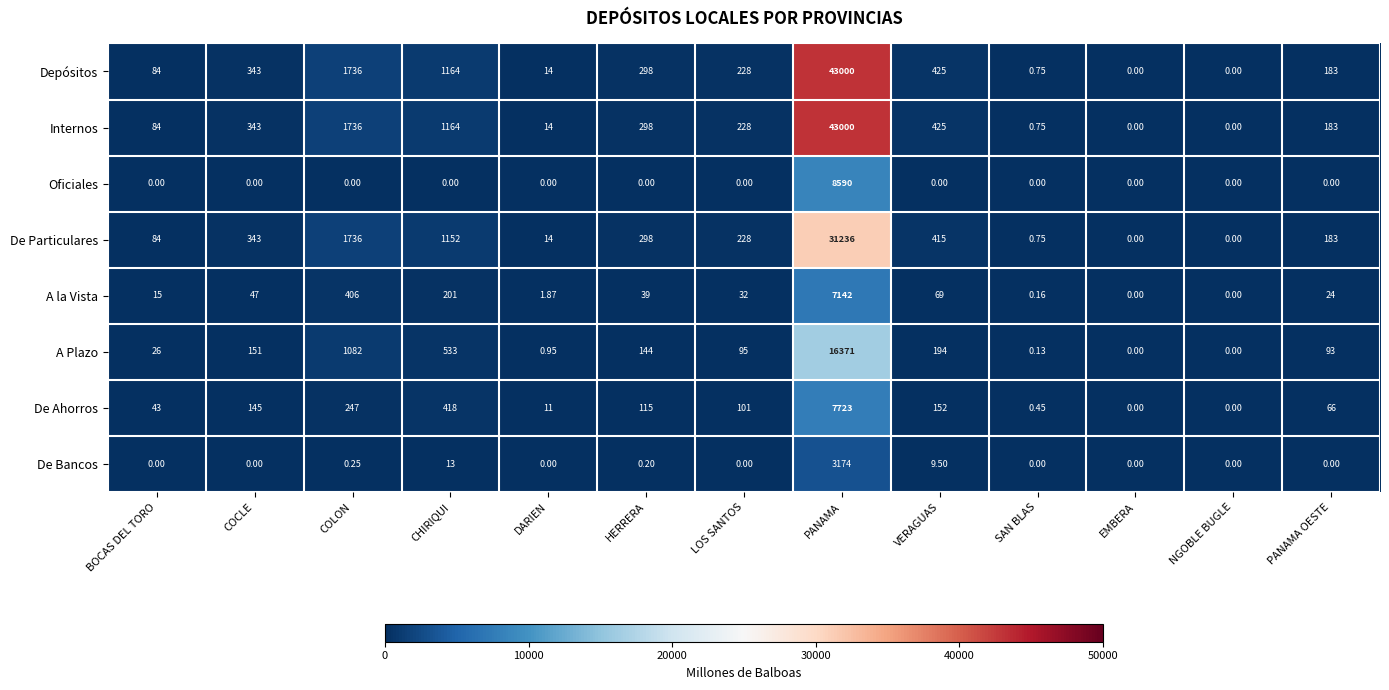

How many values in A la Vista are above zero?

11